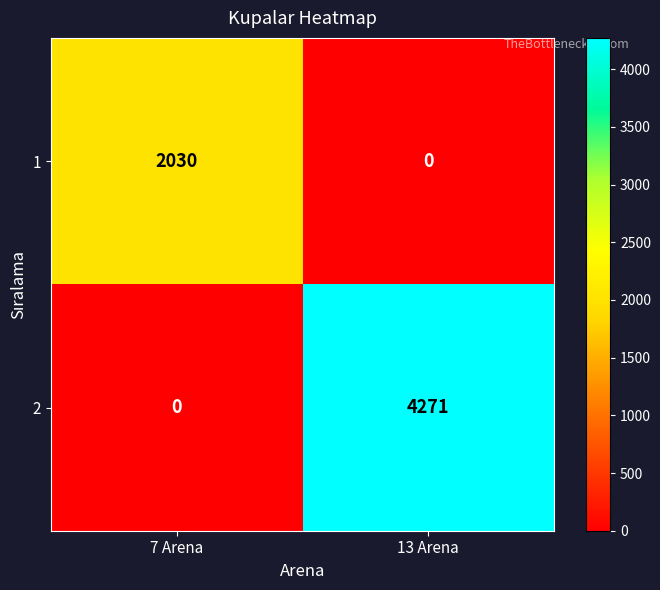

At 7 Arena, list the series in order from smallest to largest.

2, 1